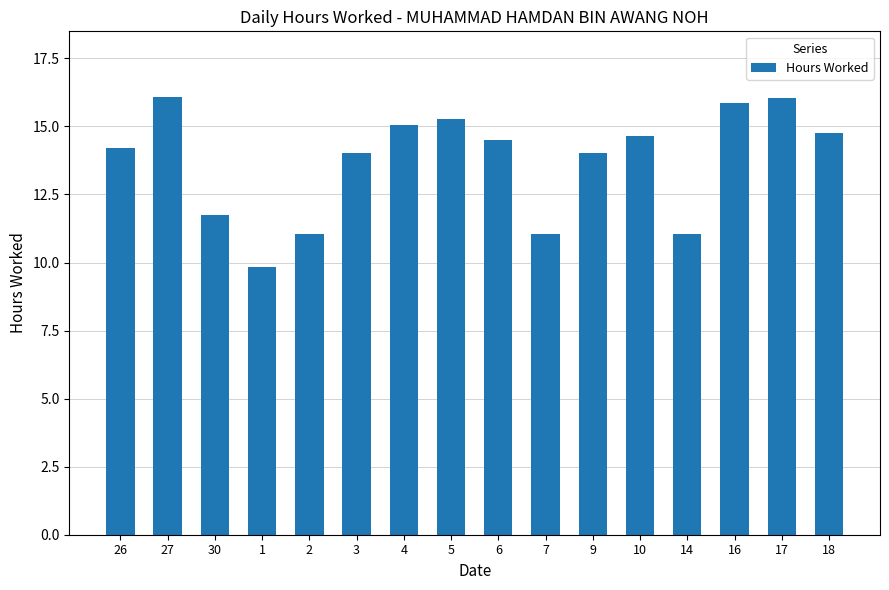

What is the change in value from 27 to 1?

-6.2